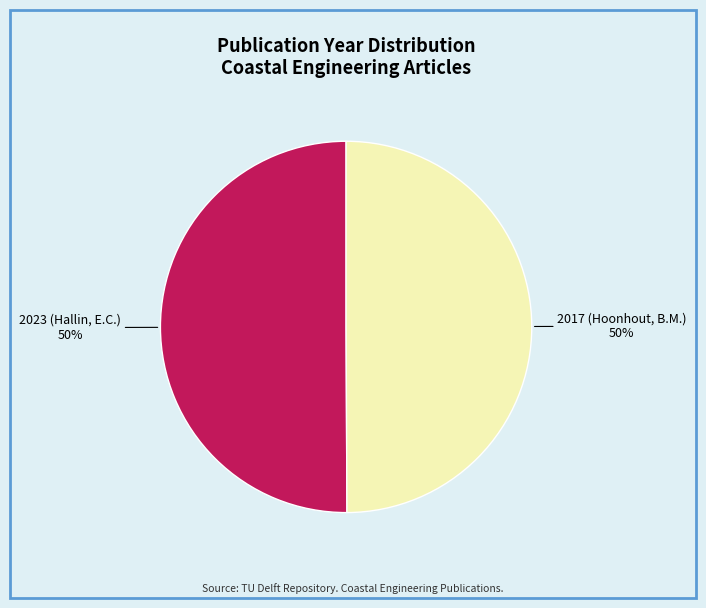

Combined, do 2017 (Hoonhout, B.M.) and 2023 (Hallin, E.C.) account for over 50%?

Yes